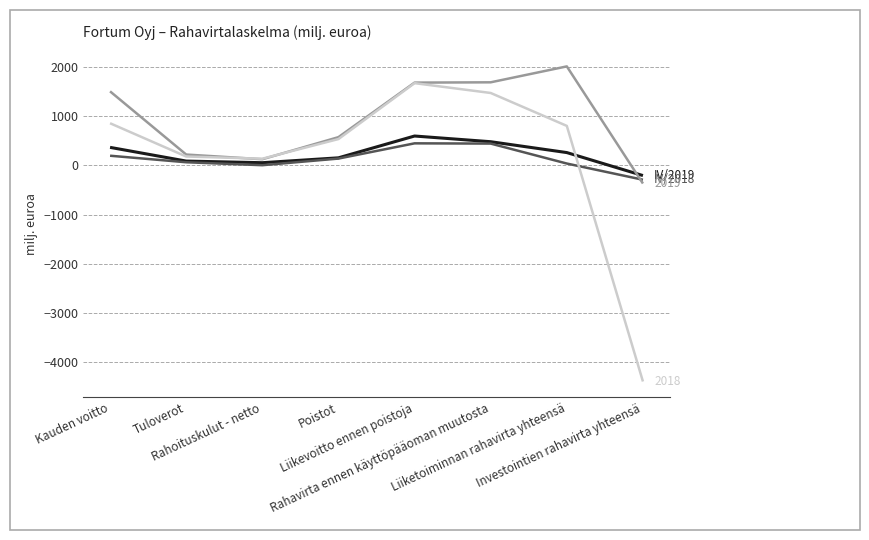

What is the spread (max minus min) of values at Rahavirta ennen käyttöpääoman muutosta?

1247